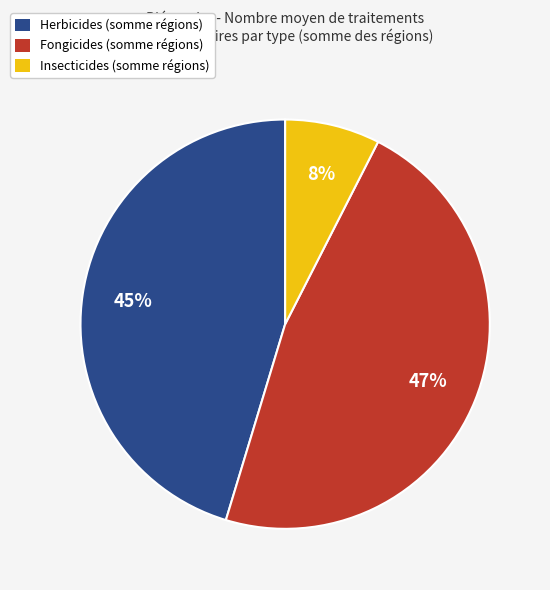

Is there a majority slice in this chart?

No